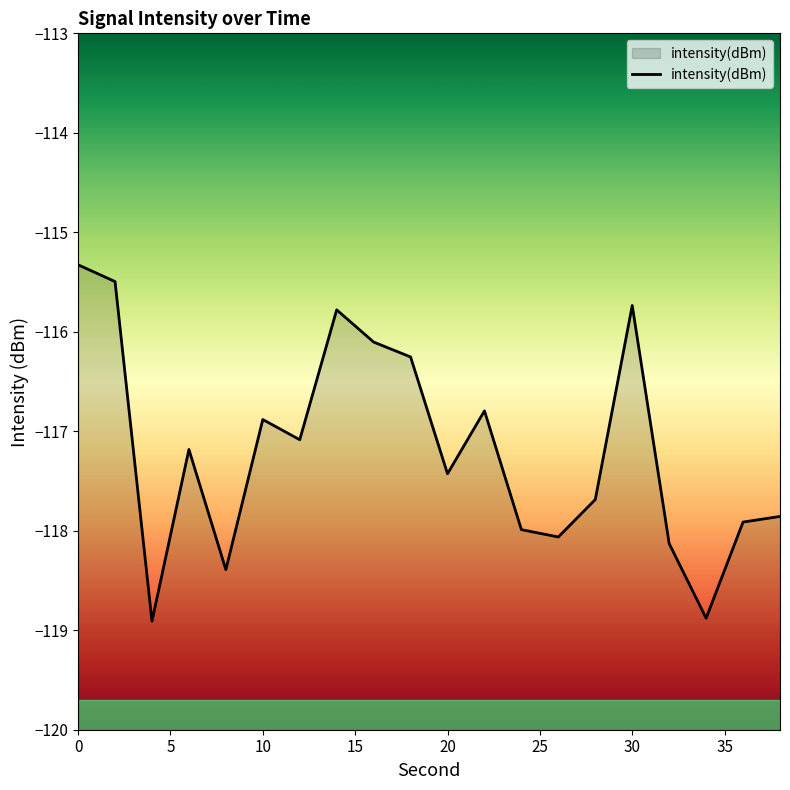

What is the greatest value displayed?

-115.3